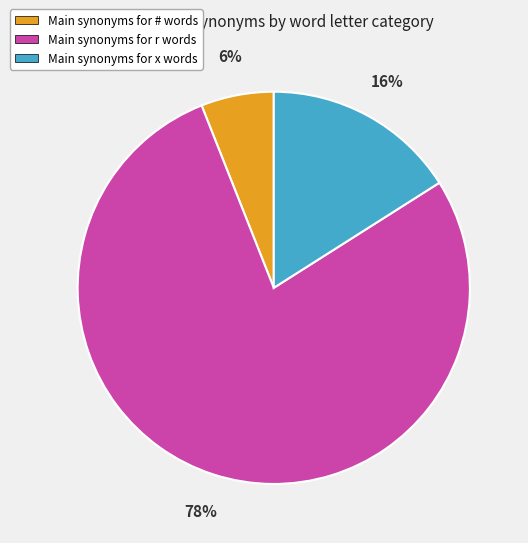

Is there a majority slice in this chart?

Yes